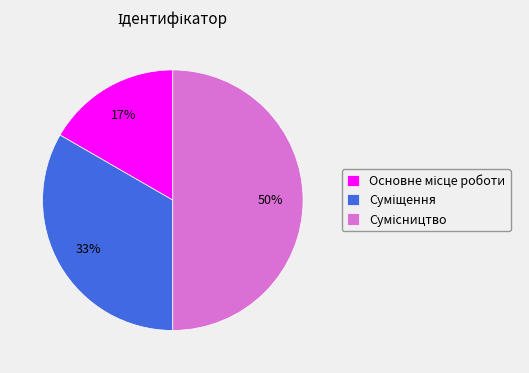

To the nearest percent, what is the difference between the largest and smallest slice percentages?

33%